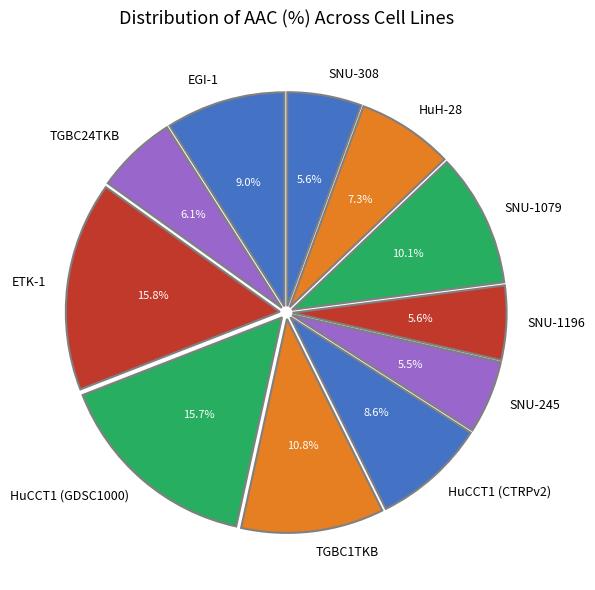

Does any single category account for the majority?

No